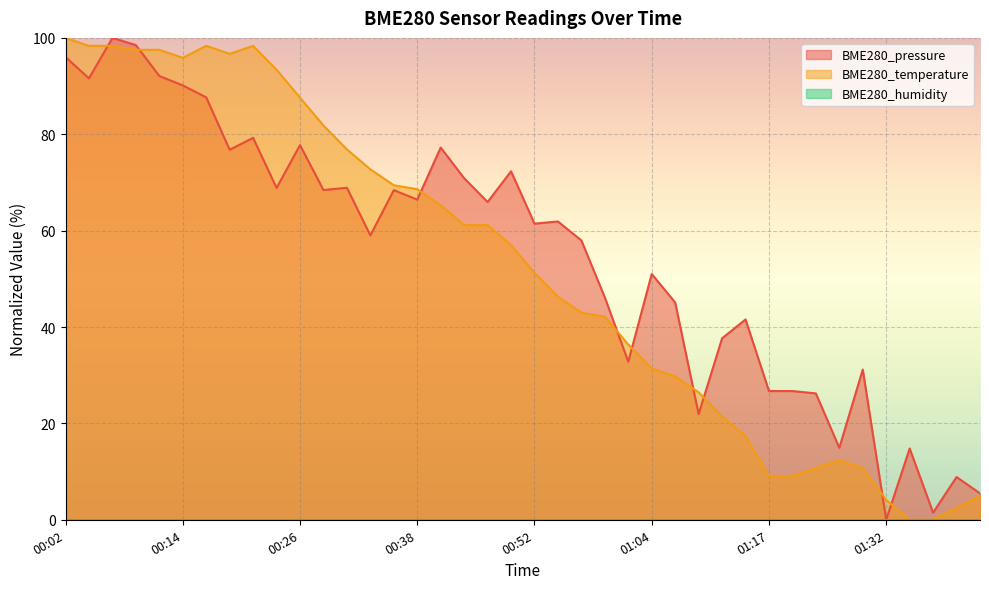

Is the value of BME280_pressure at 01:01 greater than the value of BME280_temperature at 01:26?

Yes